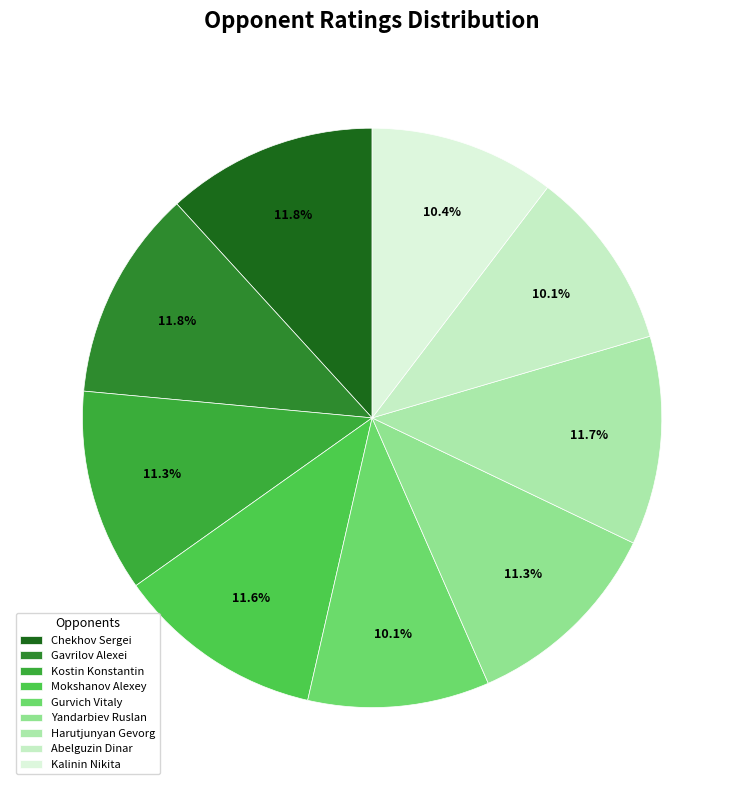

How many slices are in this pie chart?

9